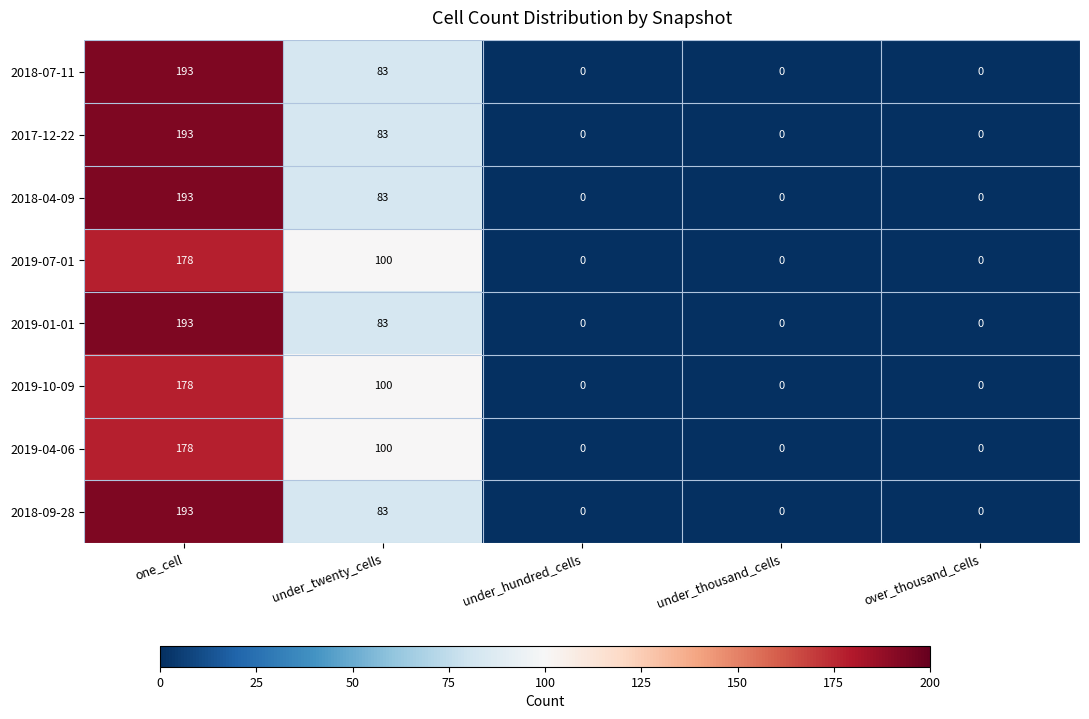

True or false: 2019-07-01 has a value of 0 at over_thousand_cells.

True